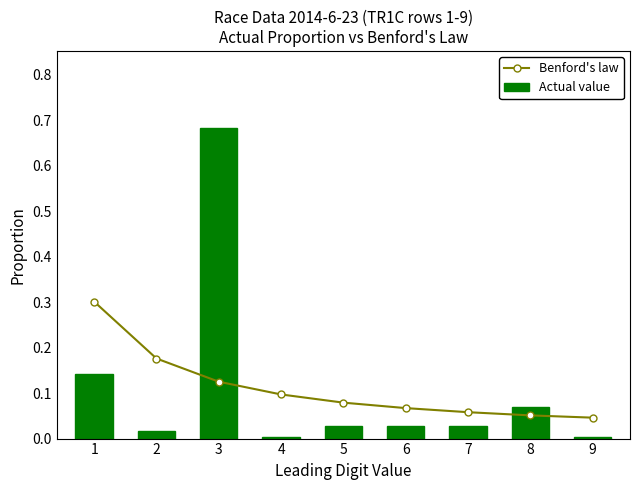

What is the total value across all series at 3?

0.8